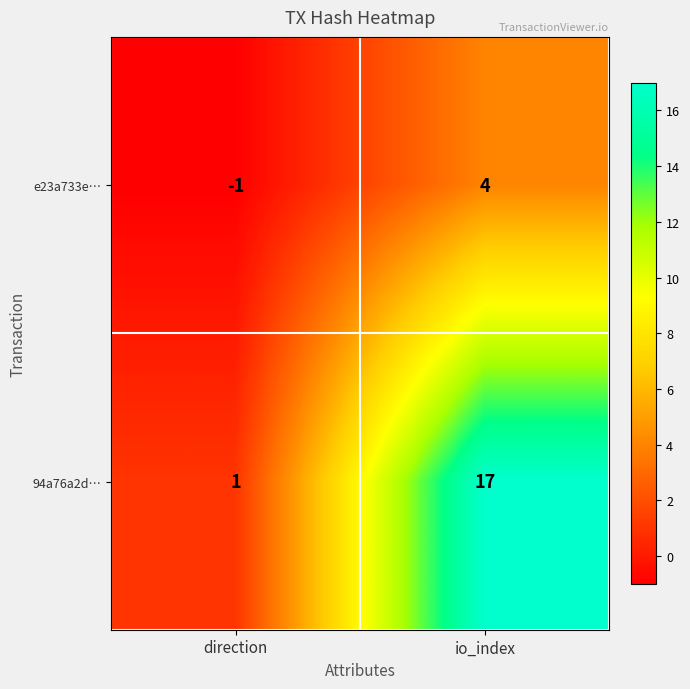

How many distinct data groups are displayed?

2